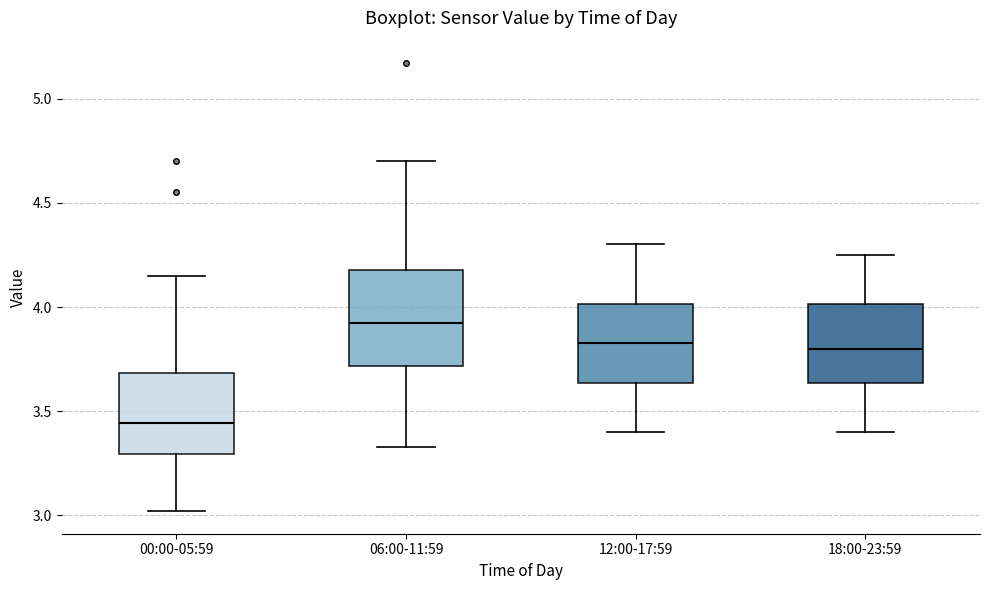

Which box's median line is the highest?

06:00-11:59